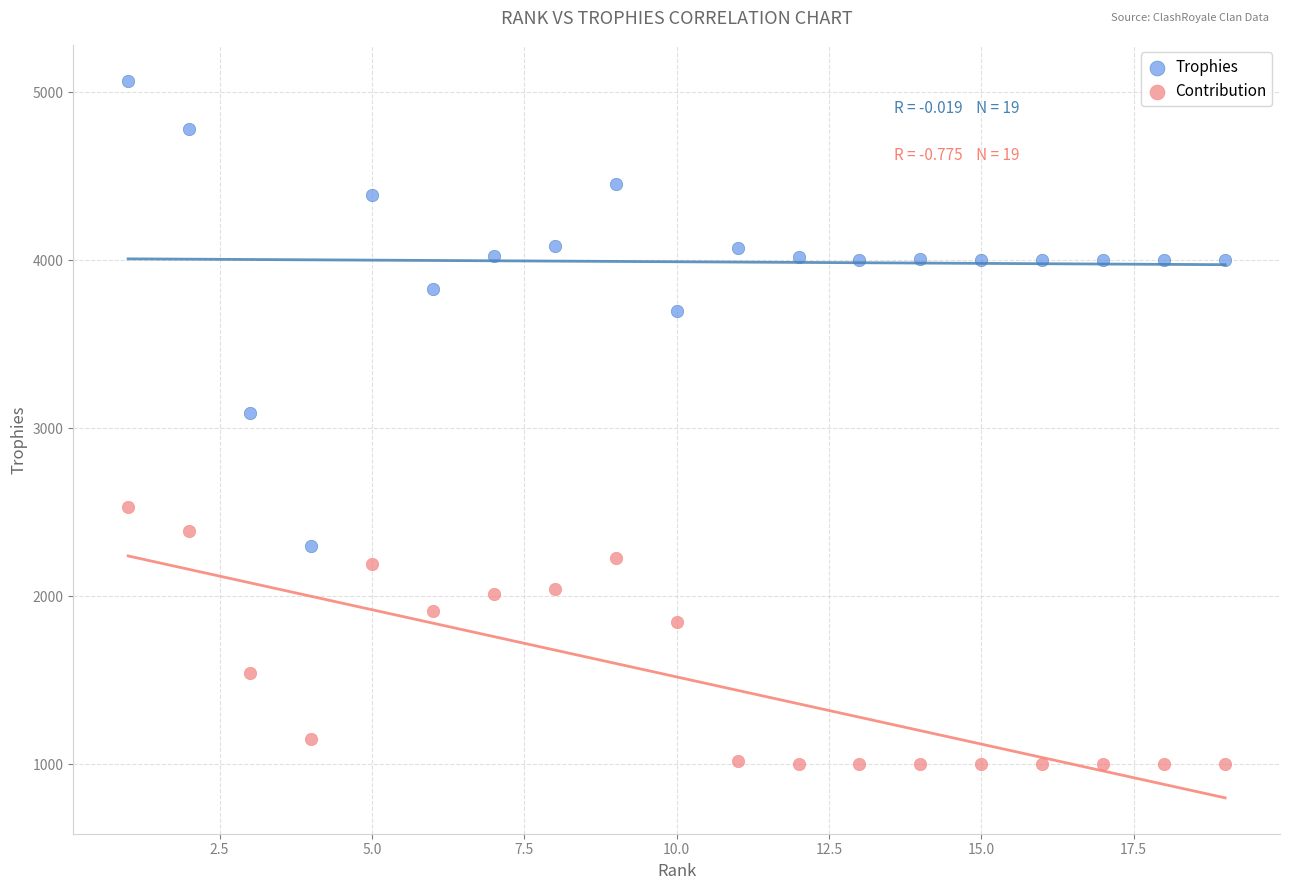

Which series has the widest spread of Y values?

Trophies